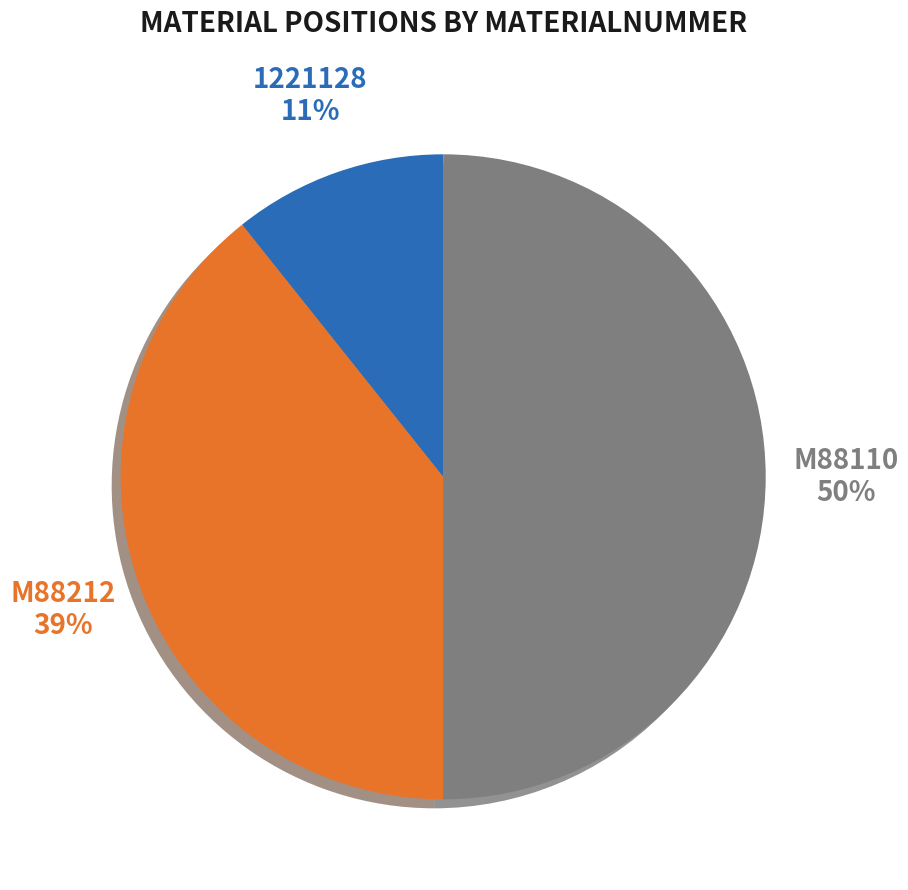

Does any single category account for the majority?

No